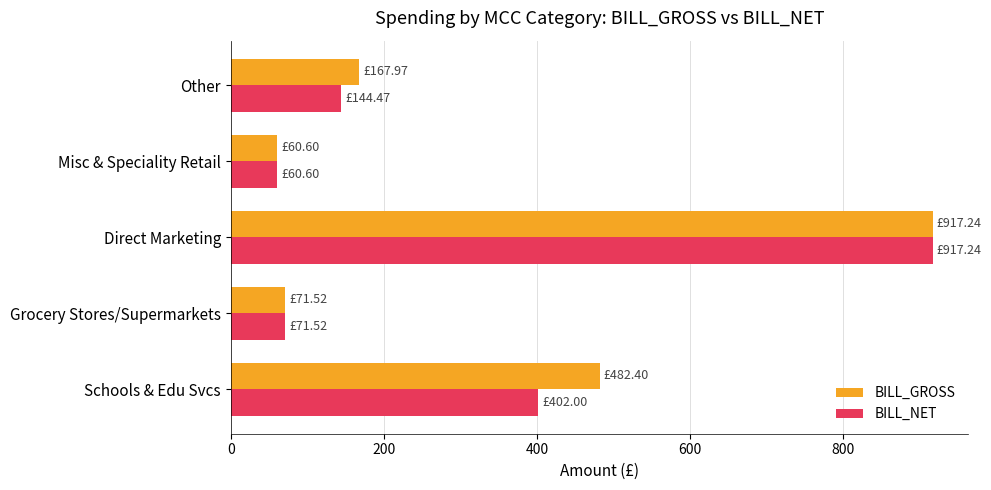

Which series changed the most between Grocery Stores/Supermarkets and Other?

BILL_GROSS